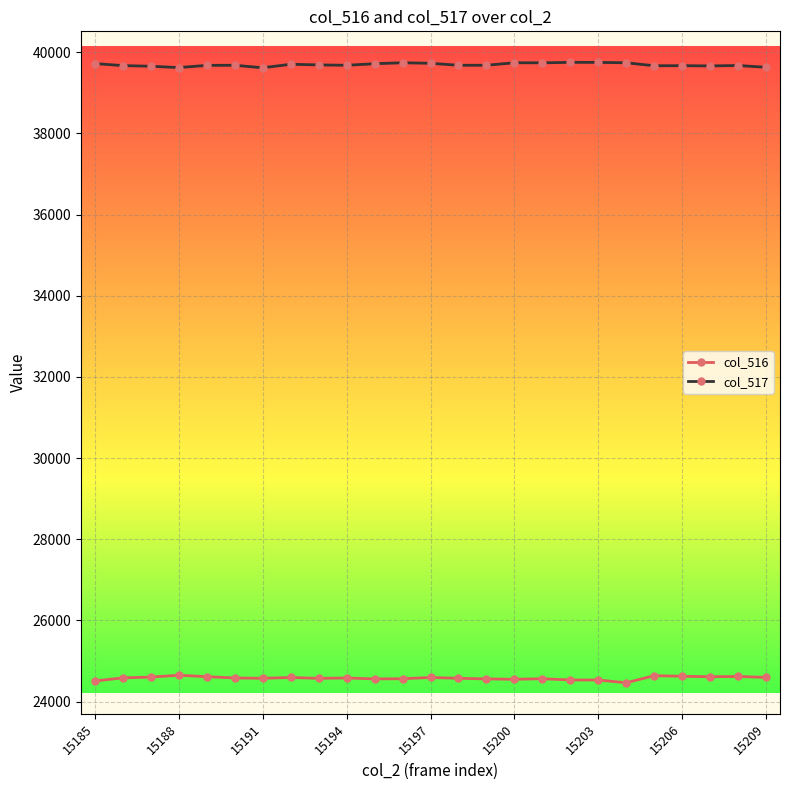

What is the average value of the col_516 series?

24578